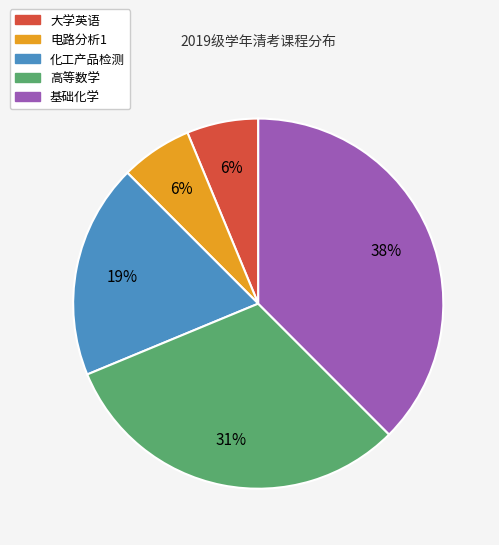

Which slice is the largest?

基础化学